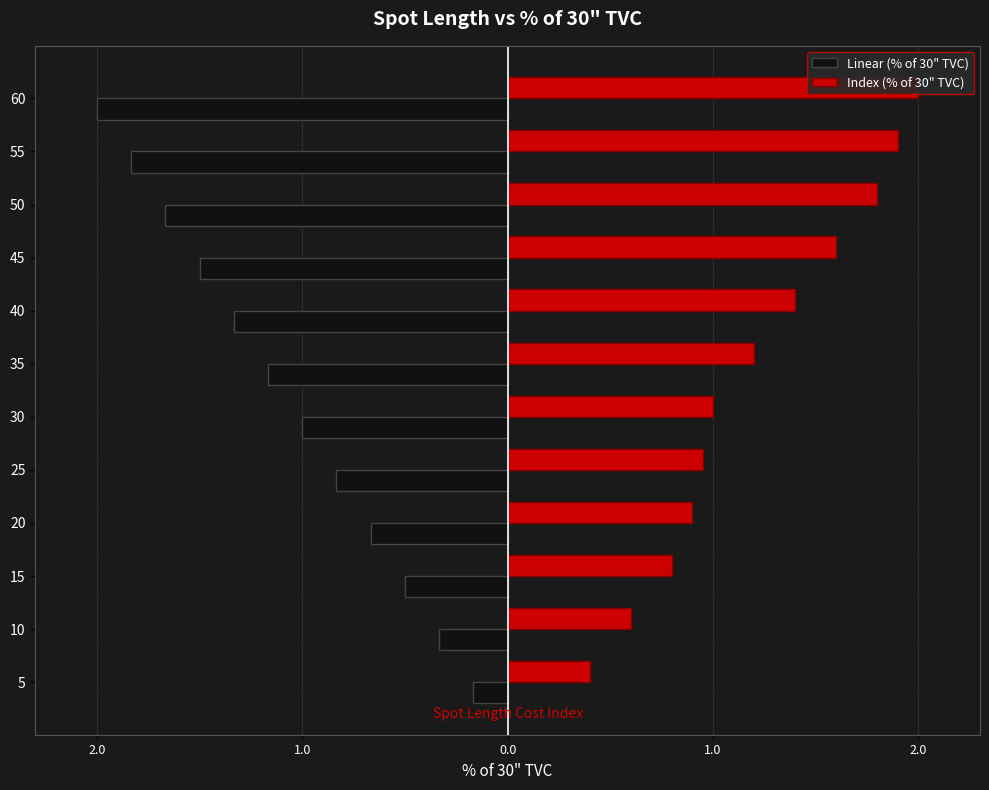

How many bars are there in each group?

2